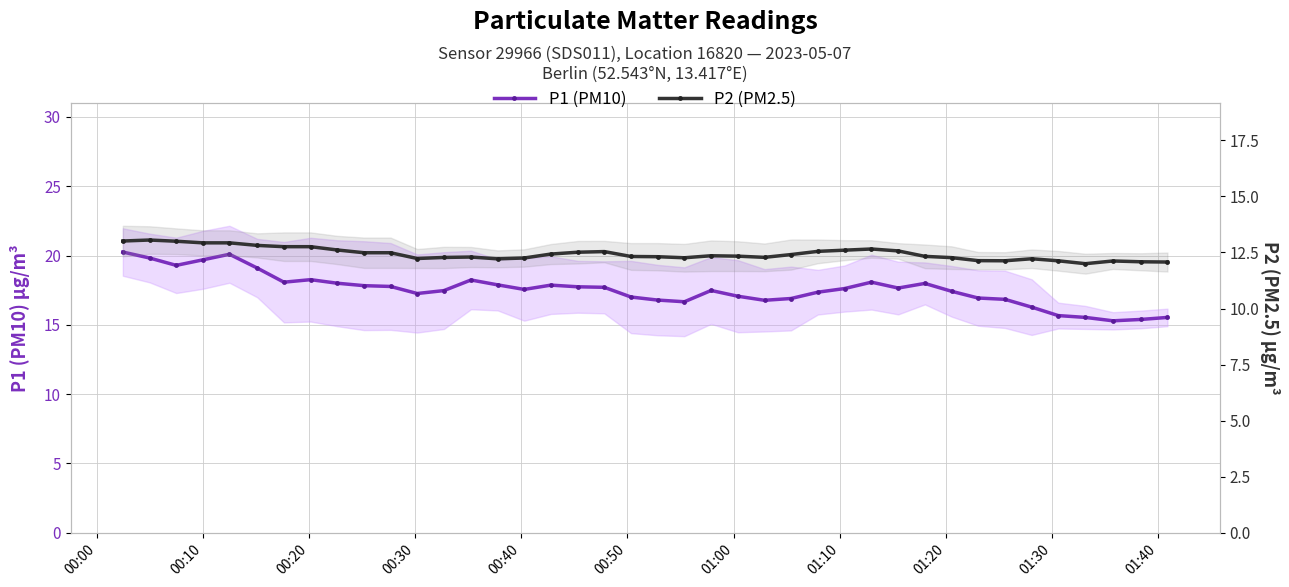

True or false: P1 (PM10) and P2 (PM2.5) cross at least once.

False